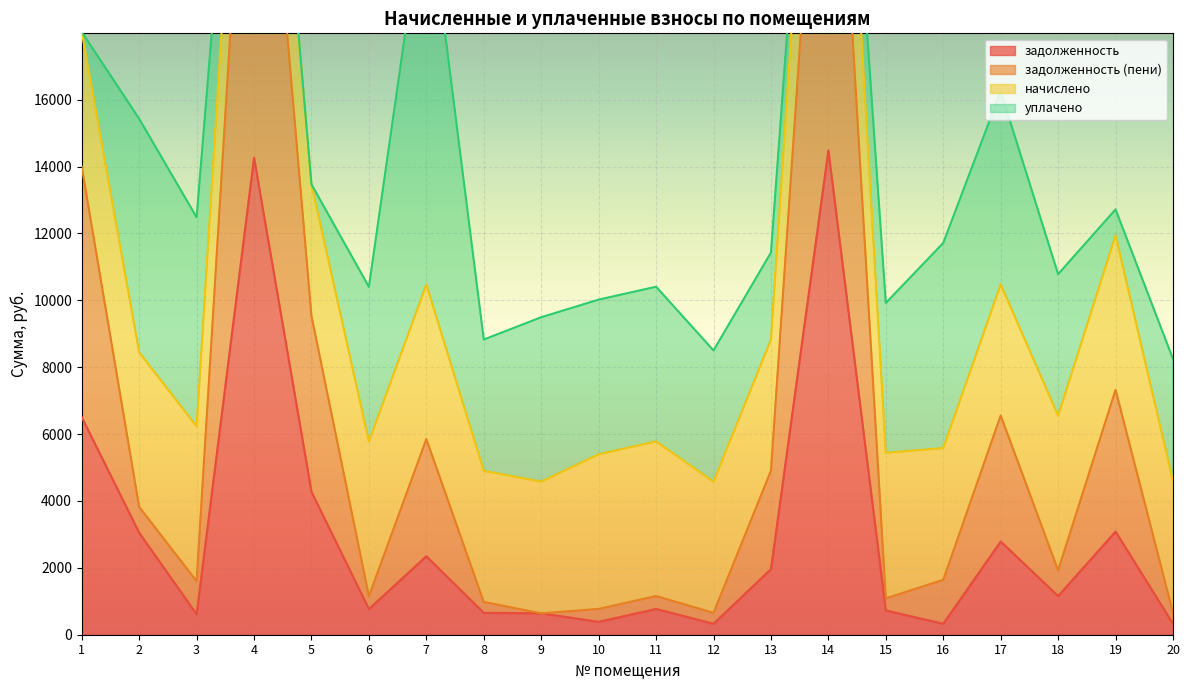

What is the difference between the second highest and minimum values in the задолженность (пени) series?

28869.5